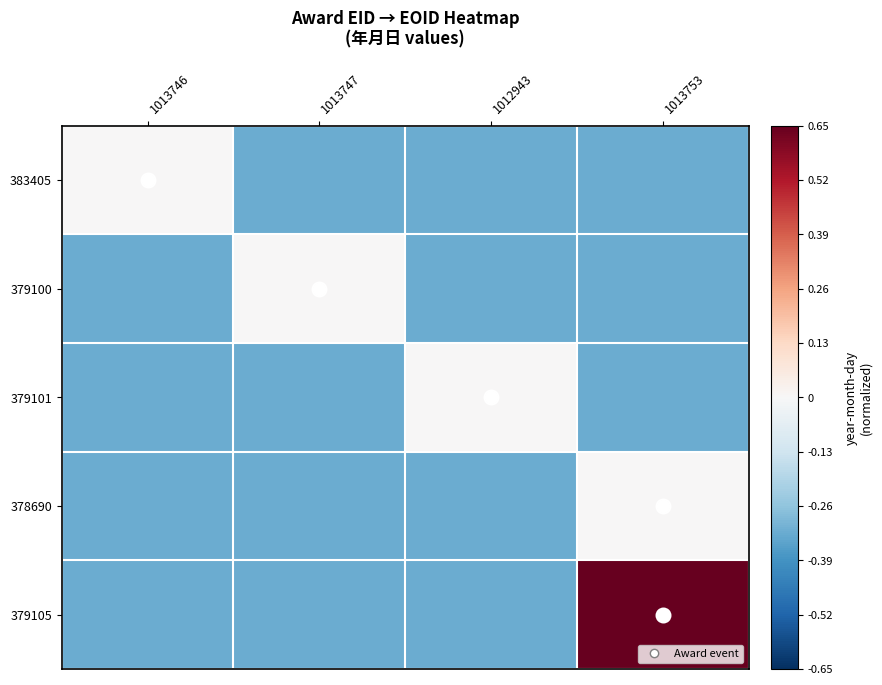

Which category has the lowest value across all series?

1013747